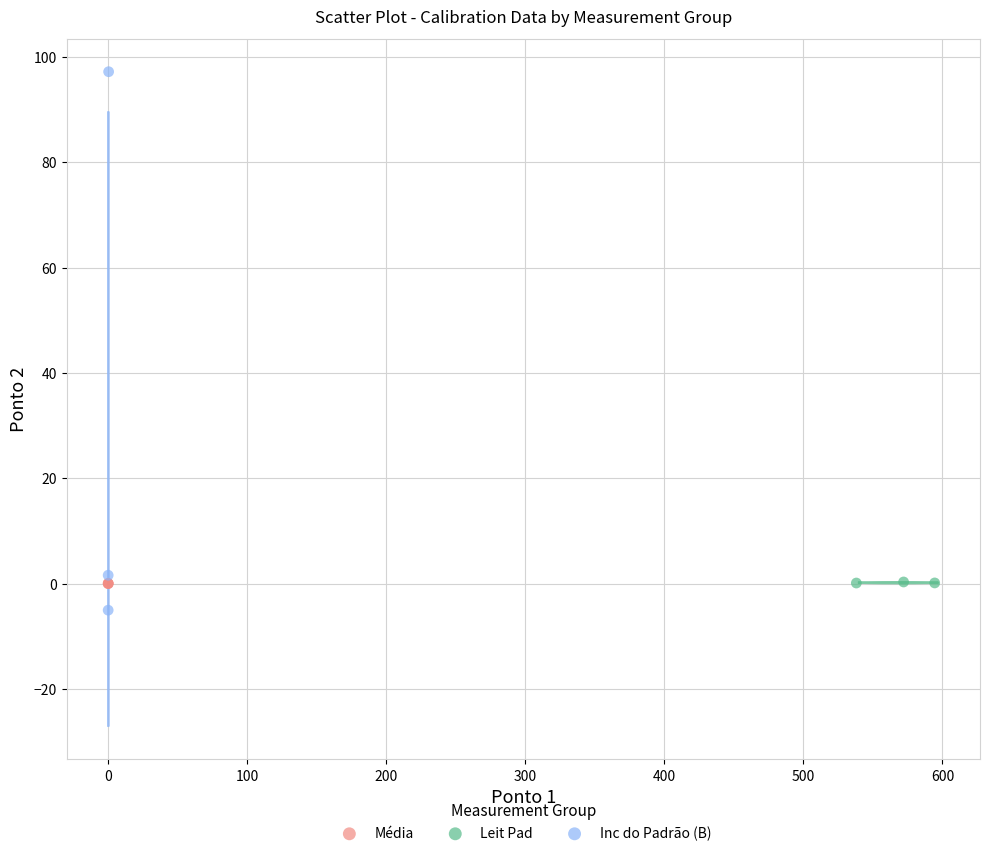

Which series has the largest Y range (max minus min)?

Inc do Padrão (B)